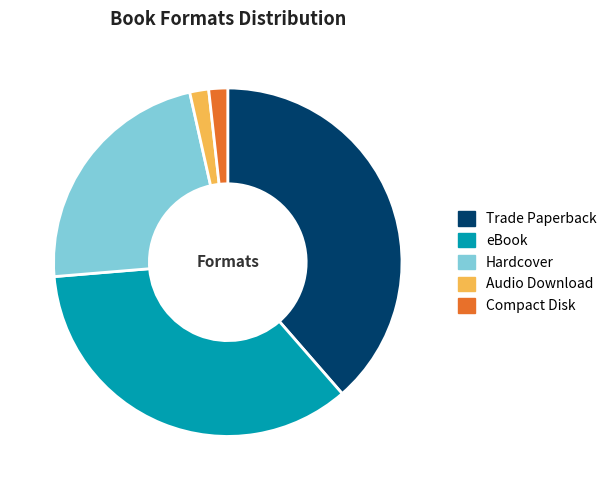

Count the number of slices in the pie.

5